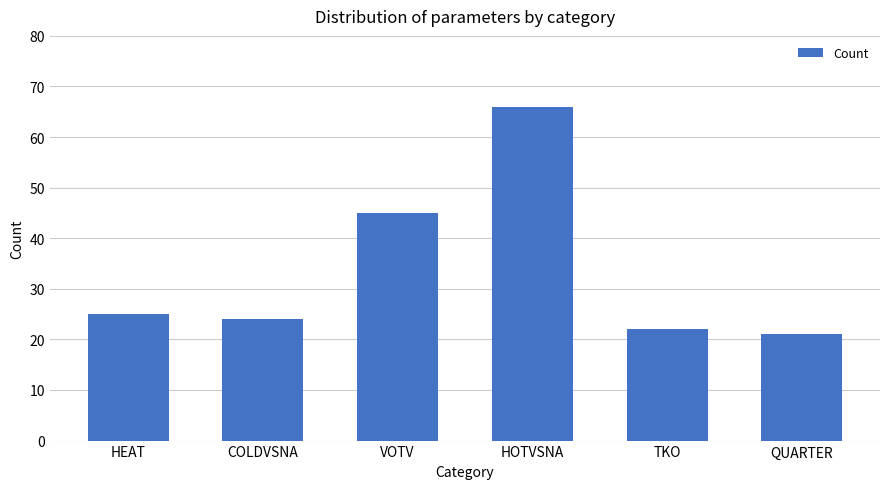

The chart shows a value of 25 at HEAT. True or false?

True